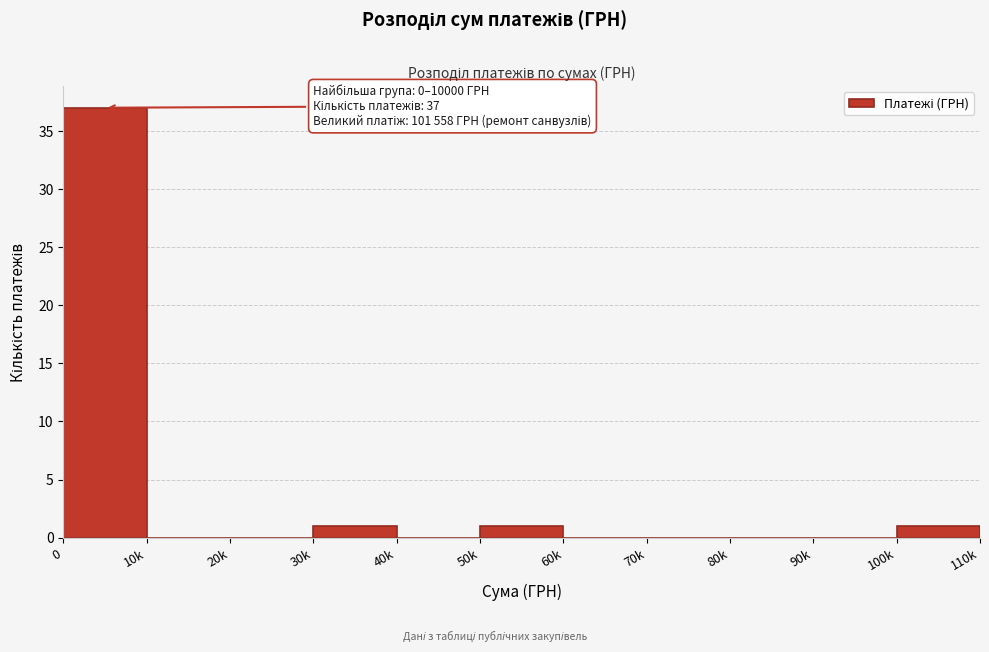

Reading left to right, transcribe all the data shown in this chart.

0=37	10k=0	20k=0	30k=1	40k=0	50k=1	60k=0	70k=0	80k=0	90k=0	100k=1